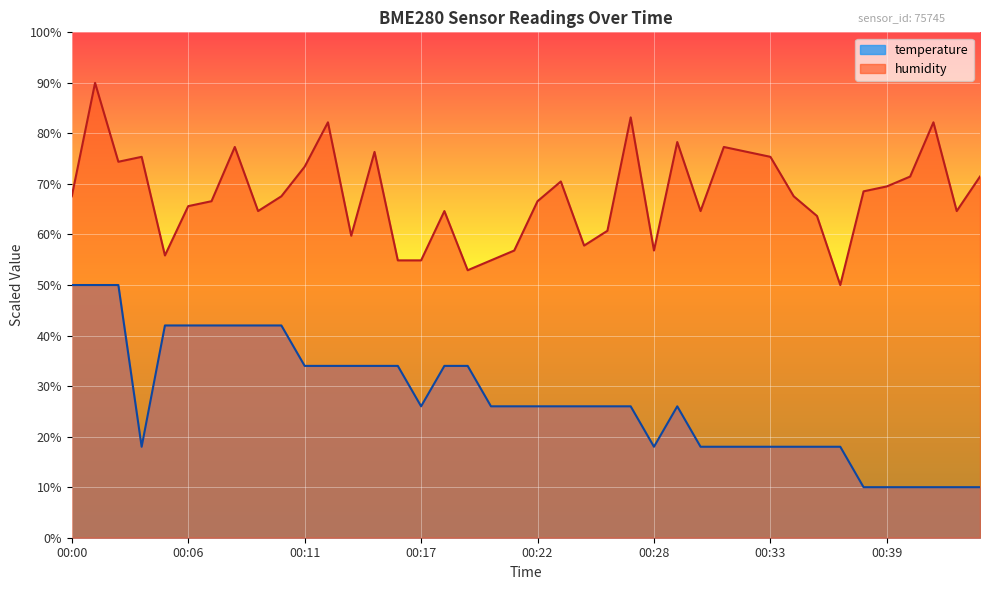

At how many categories does at least one series exceed 64?

28